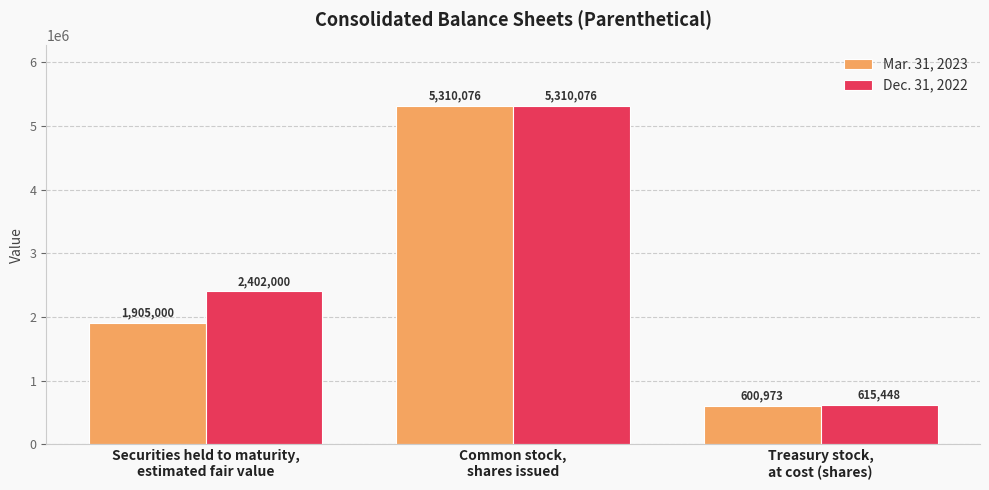

Count the number of data series in this chart.

2